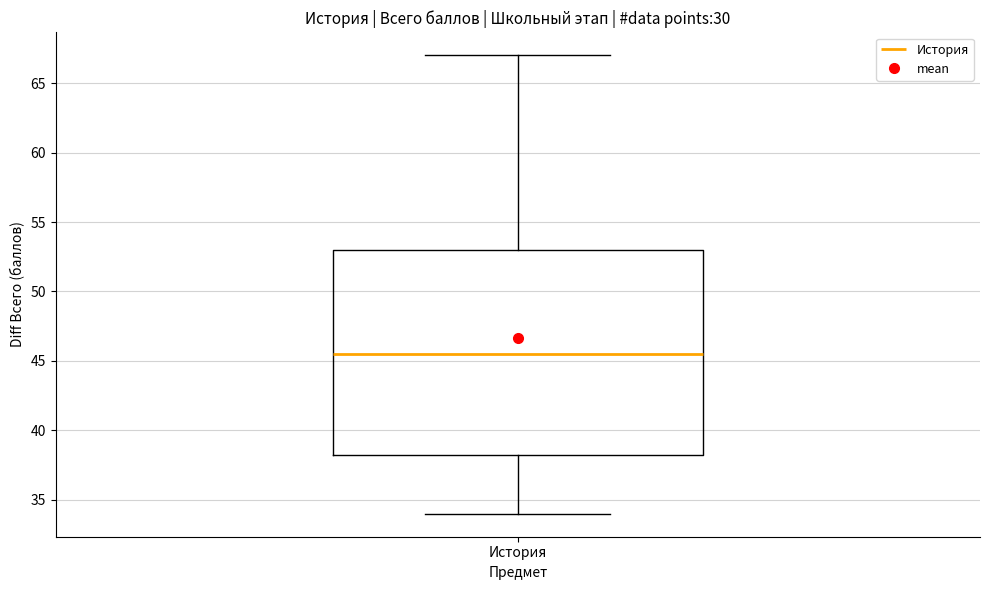

Where is the upper edge of the box for История on the y-axis? The values are not printed on the chart, so give them approximately, as read against the axis.

53.0